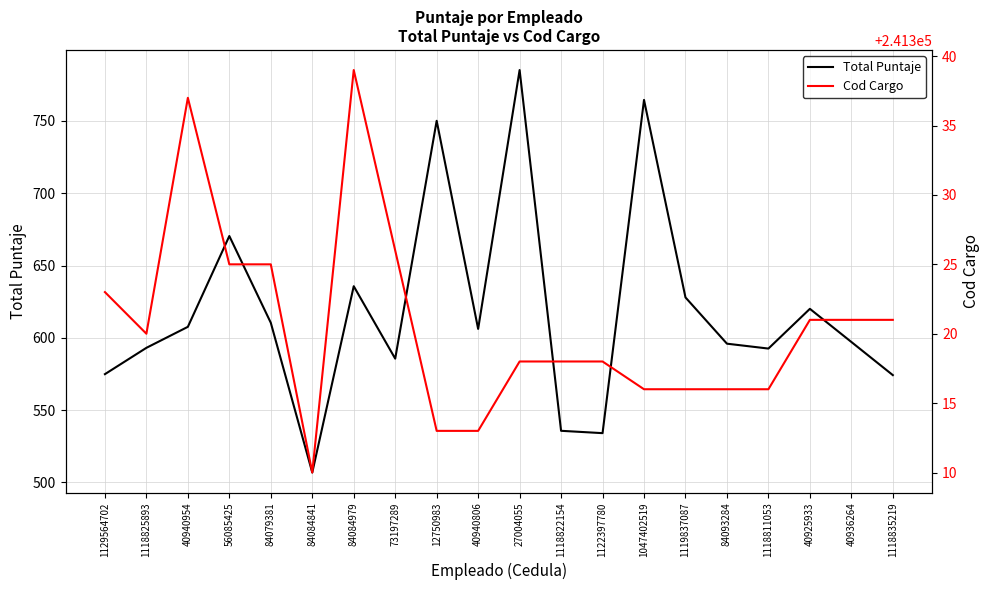

How many data points does each series have?

20